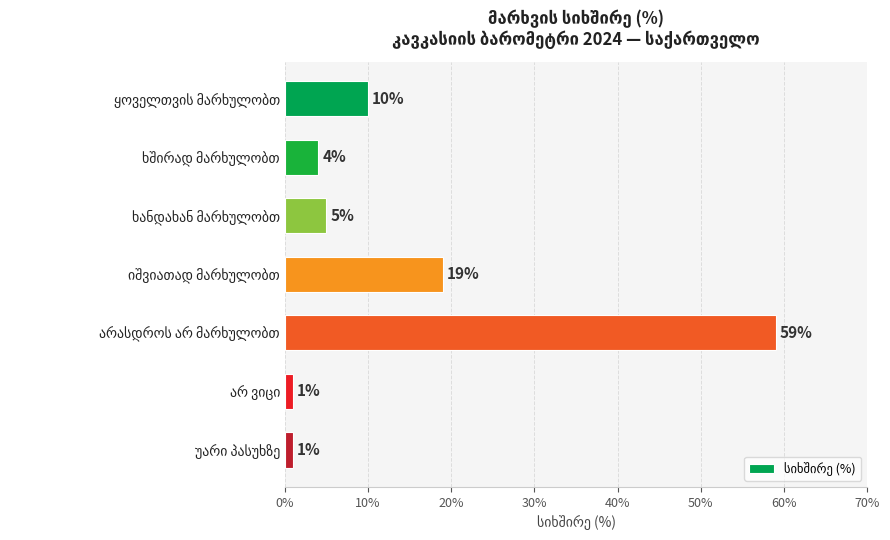

What is the sum of all values?

99